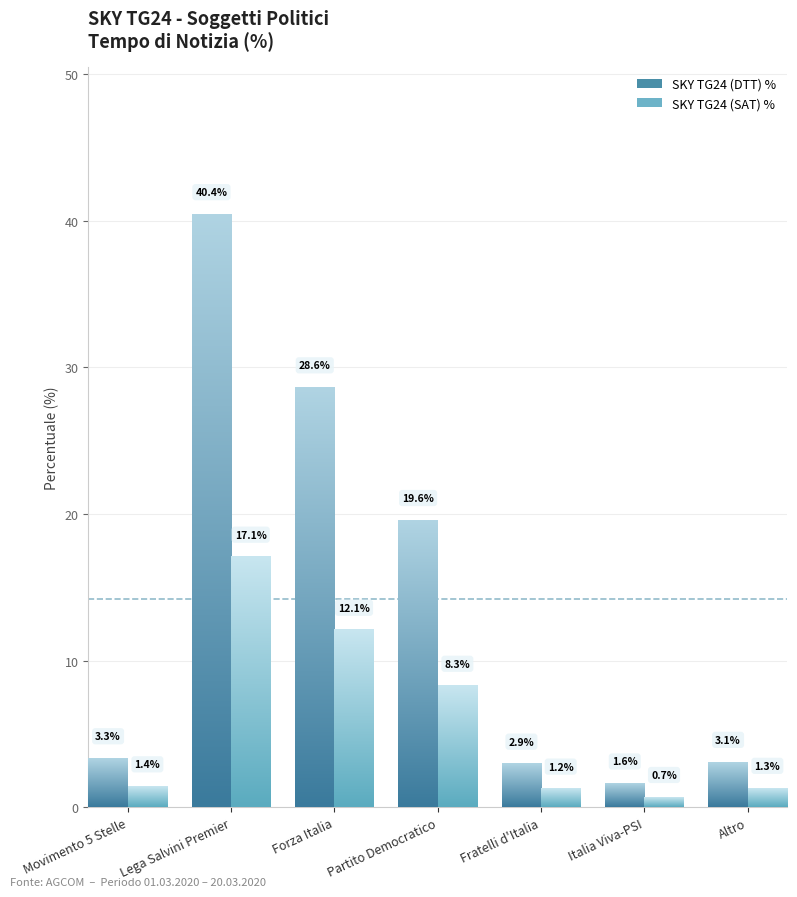

List the series in order of their peak value, lowest first.

SKY TG24 (SAT) %, SKY TG24 (DTT) %